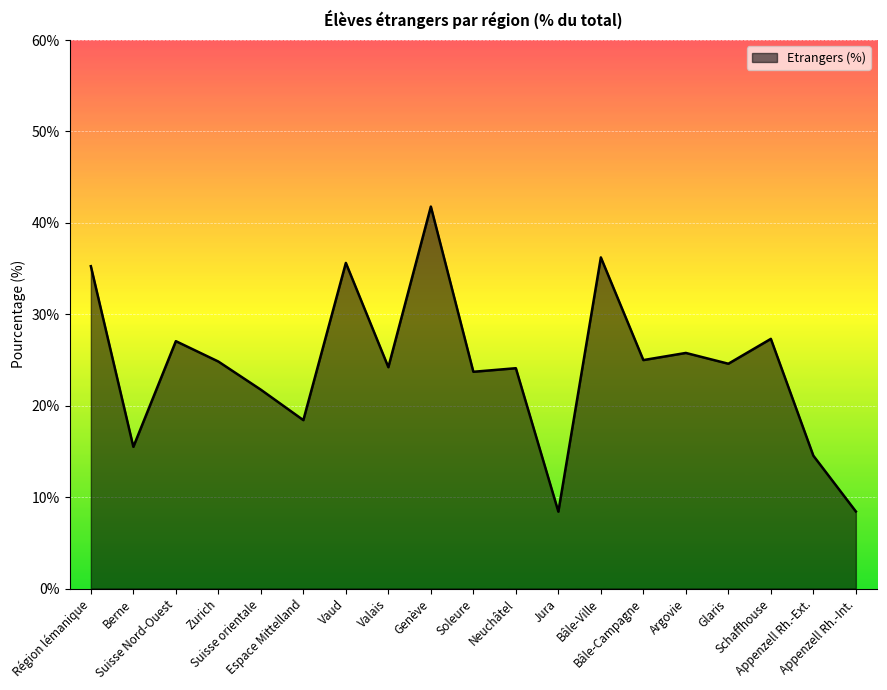

What is the difference between the maximum and minimum values?

33.4